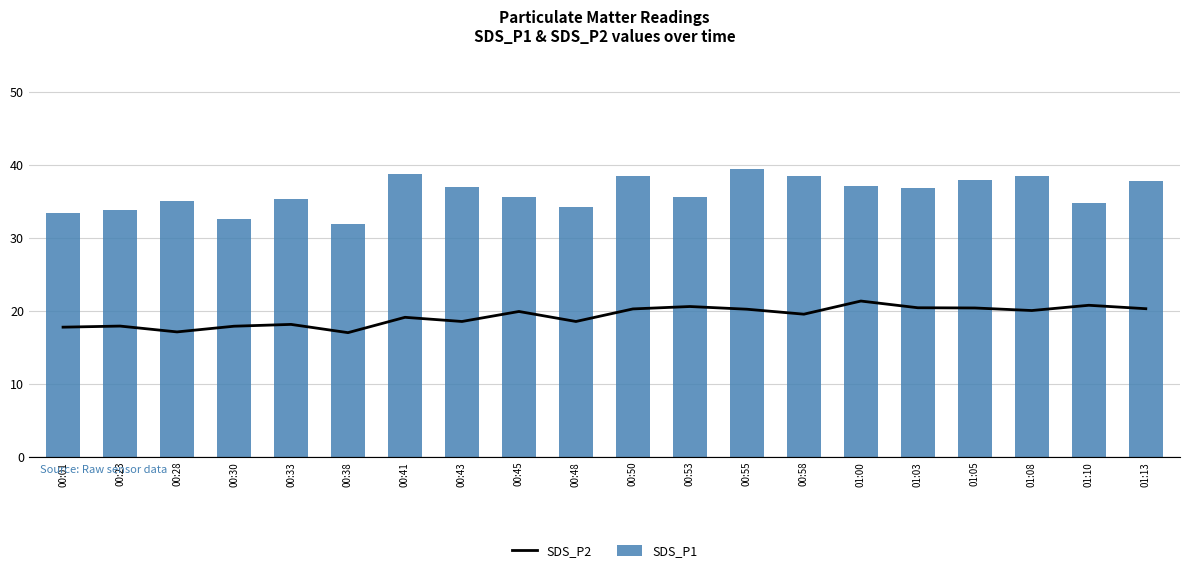

Where is SDS_P1 nearest to the value 35?

00:28